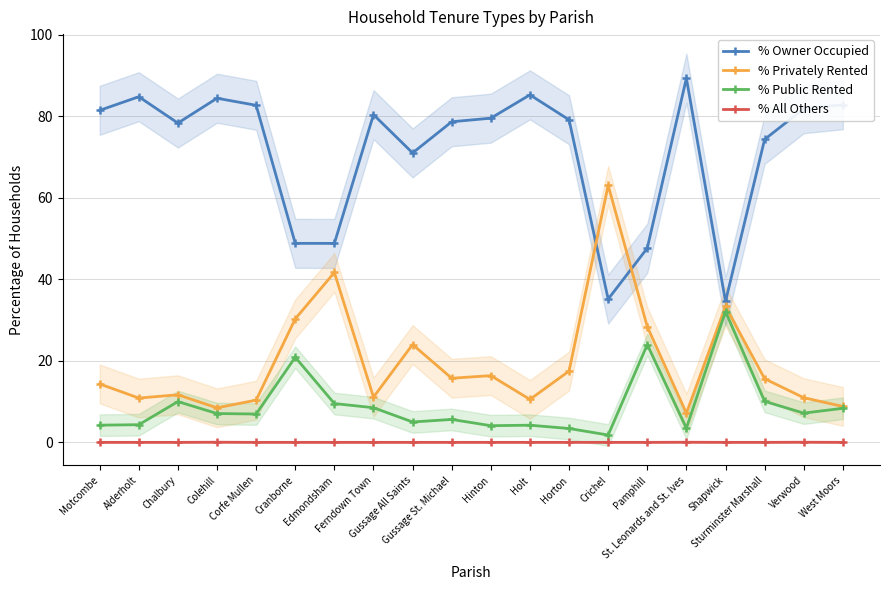

The value of % Owner Occupied at Alderholt is 142.2. True or false?

False